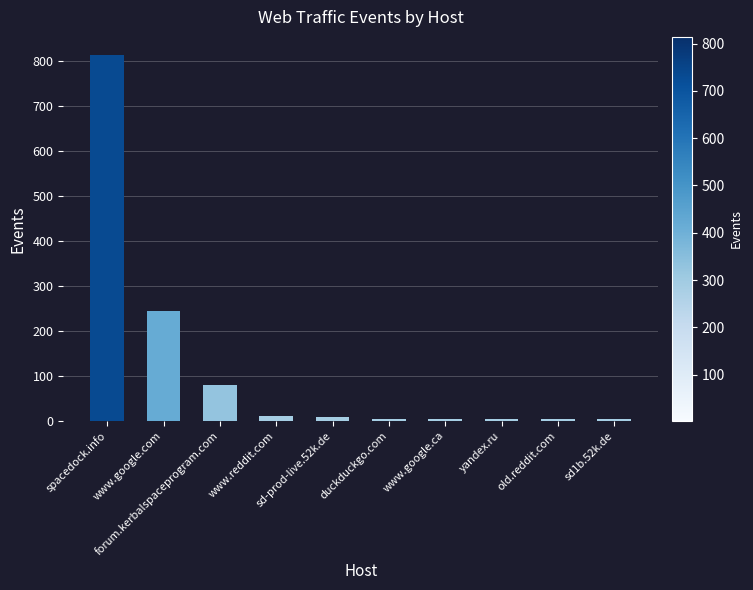

What is the greatest value displayed?

814